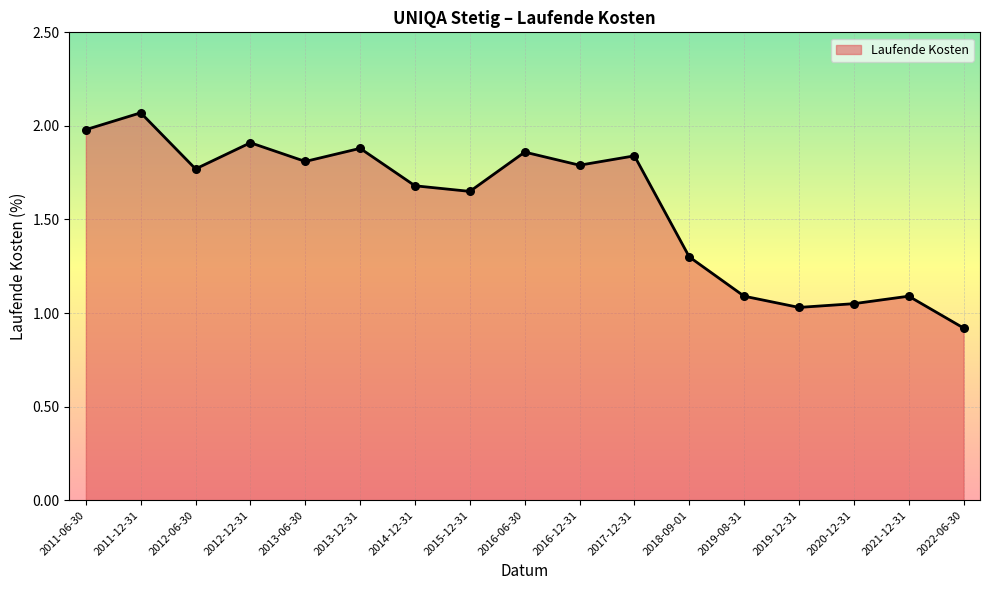

Which has a higher value, 2011-06-30 or 2020-12-31?

2011-06-30